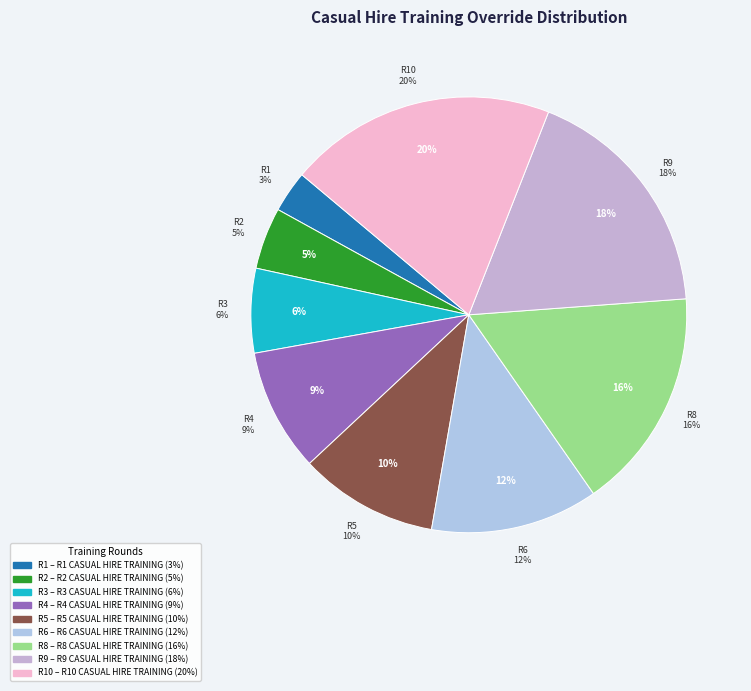

How many segments does this pie chart have?

9